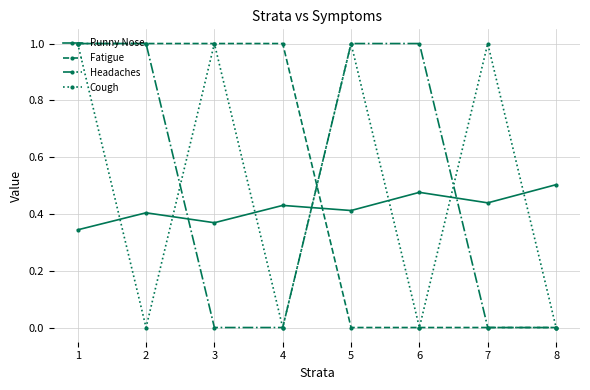

How many values in the Headaches series are below 1?

4